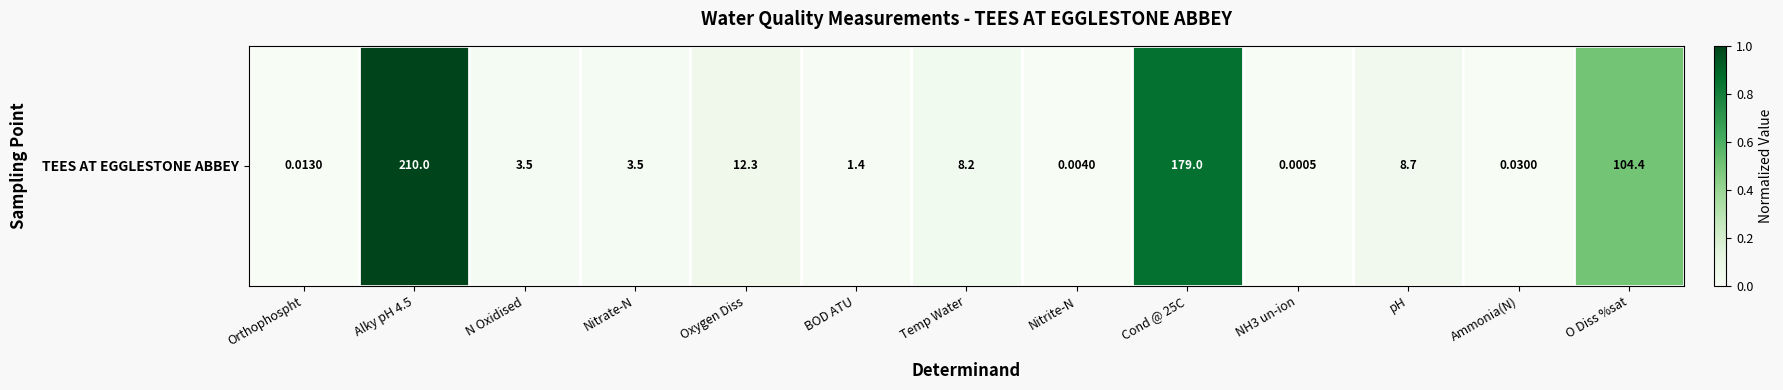

What is the sum of the values at O Diss %sat and Oxygen Diss?

0.6